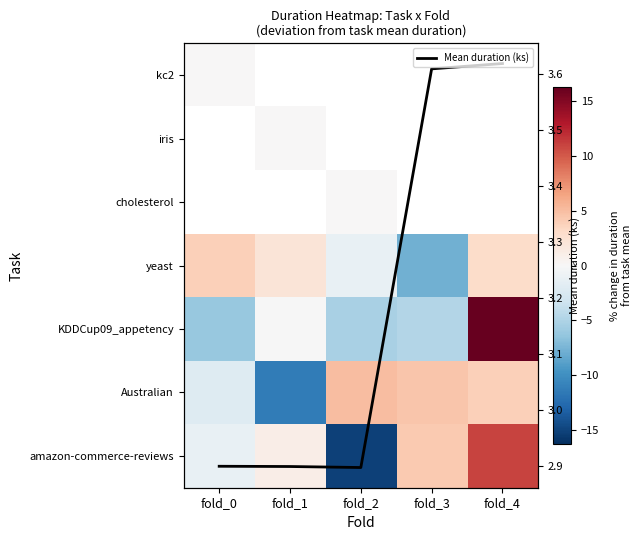

How many positive values does the yeast series have?

3